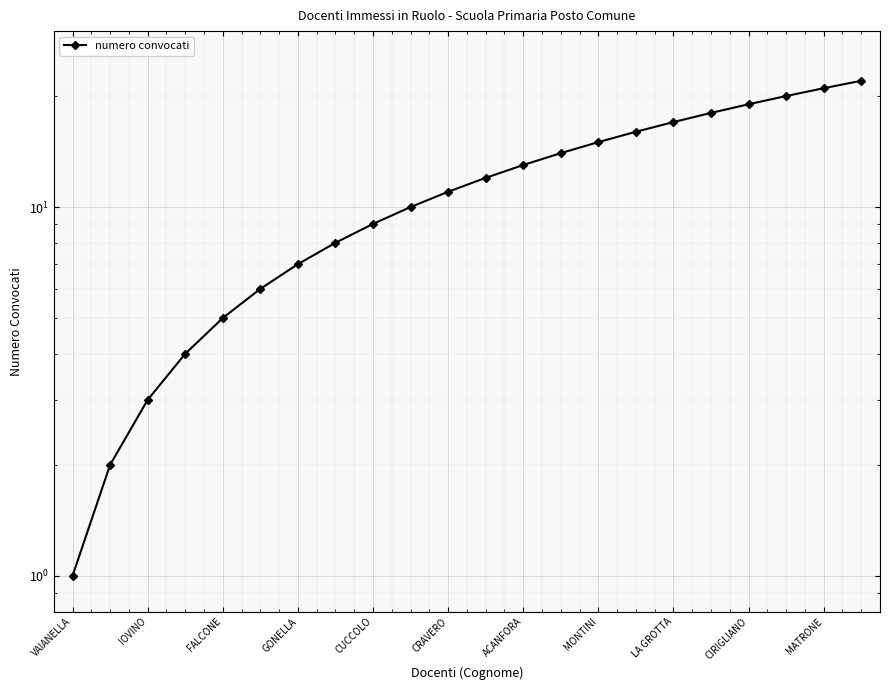

Reading right to left, transcribe all the data shown in this chart.

22	21	20	19	18	17	16	15	14	13	12	11	10	9	8	7	6	5	4	3	2	1